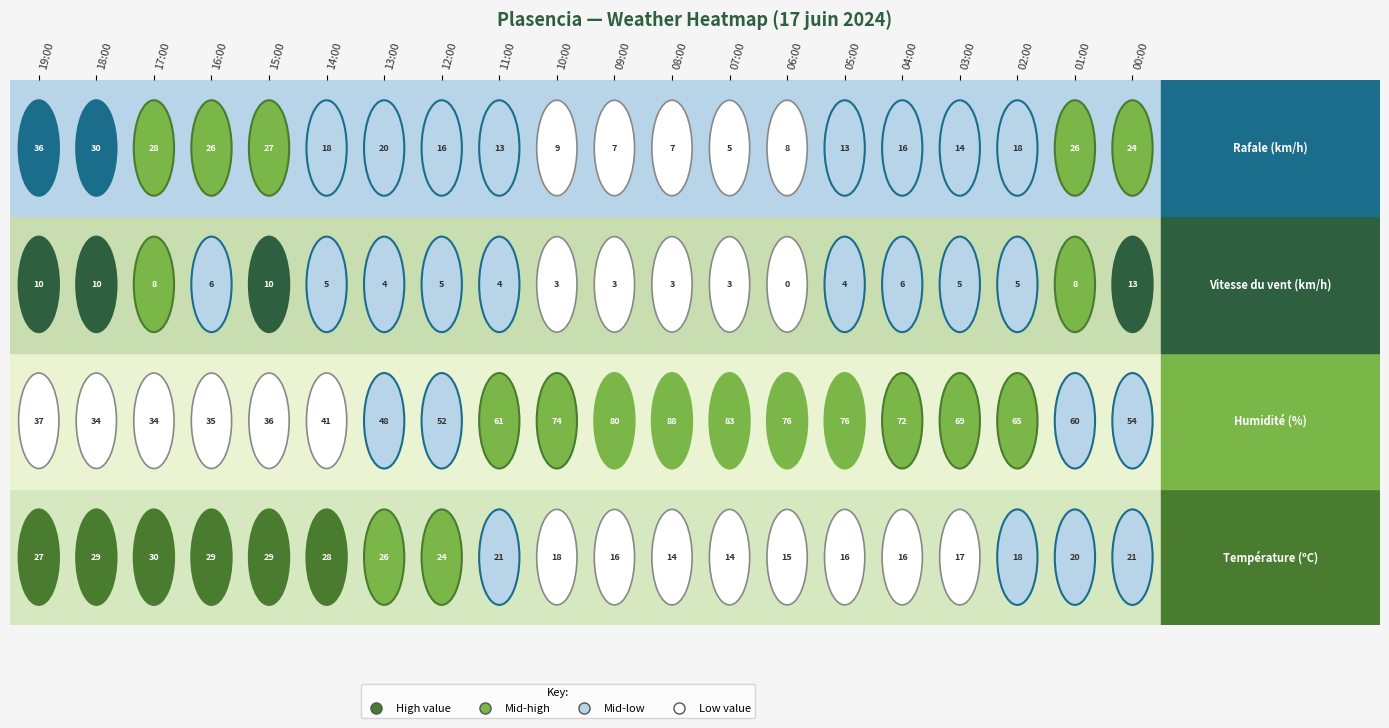

What is the maximum value shown in the chart?

88.0